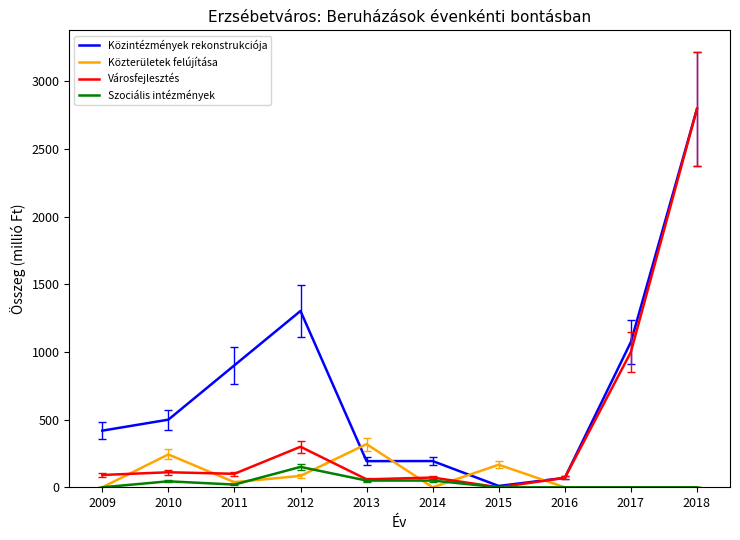

What is the difference between the maximum and minimum values in the Városfejlesztés series?

2797.5